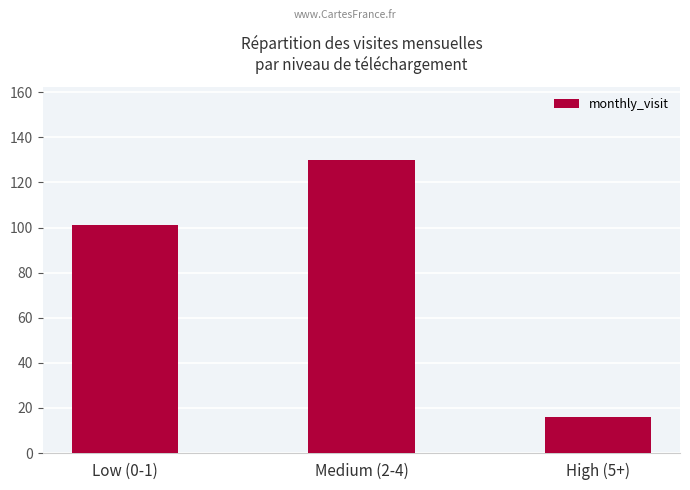

What is the value of the 2nd bar from the left?

130